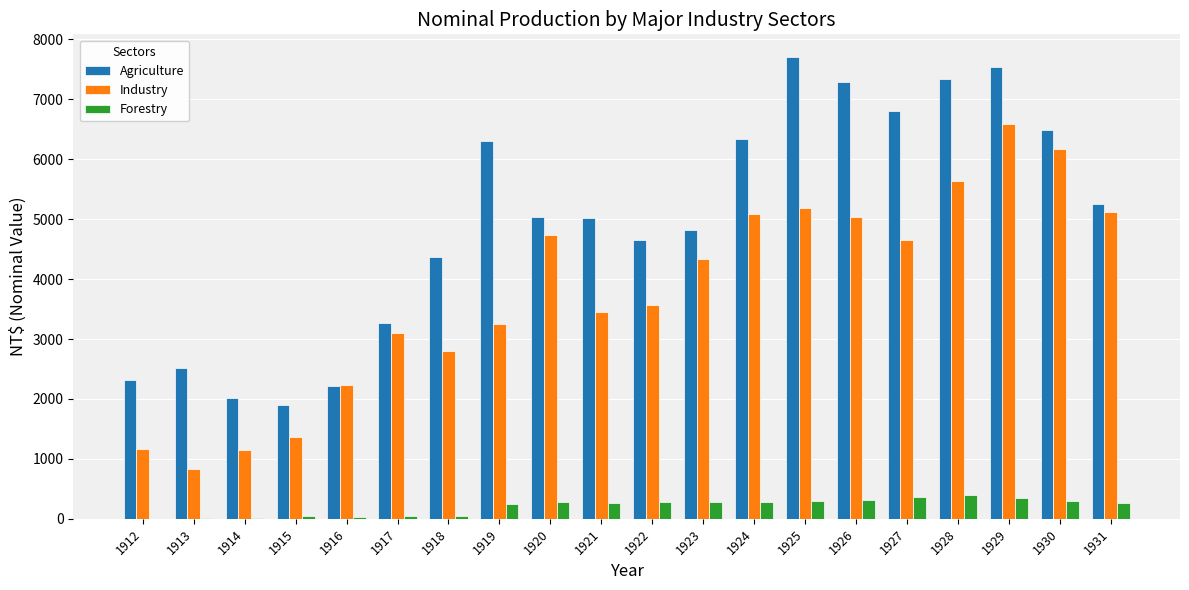

Is the value of Forestry at 1913 greater than the value of Agriculture at 1928?

No